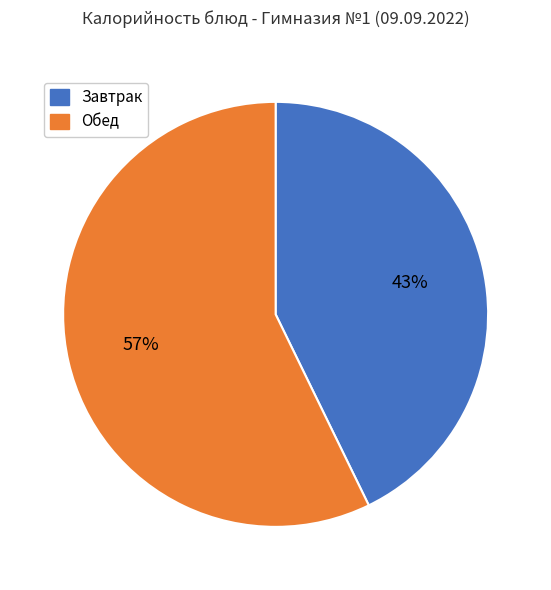

How many slices are in this pie chart?

2